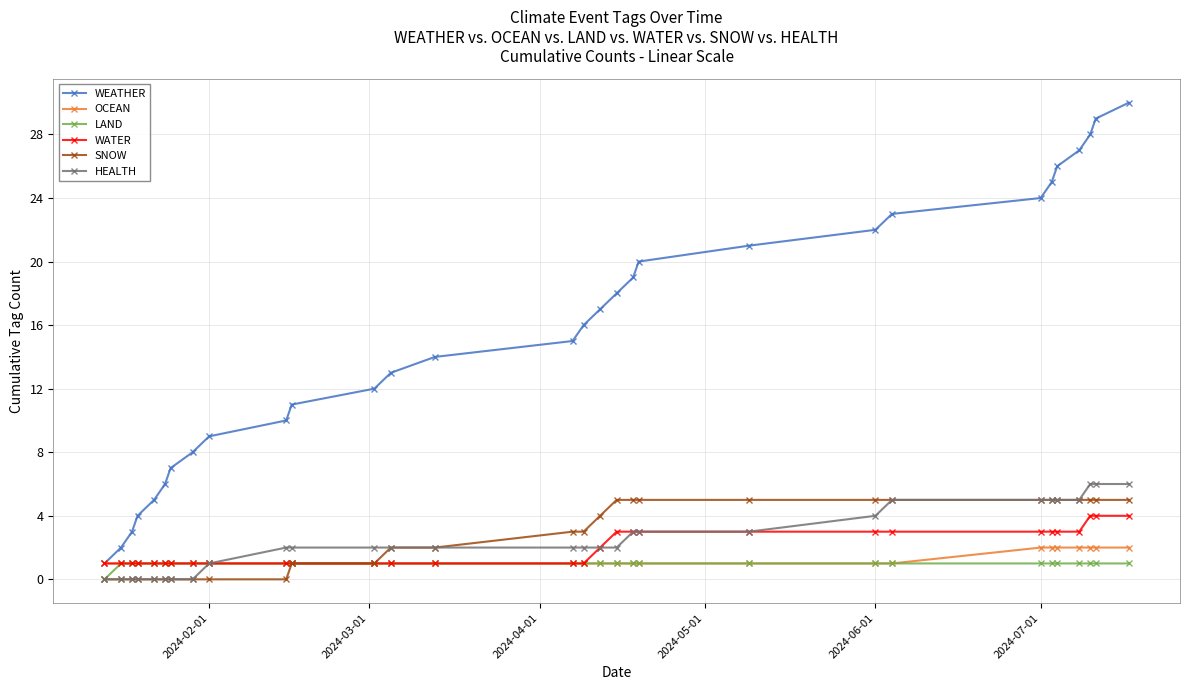

How many HEALTH values are between 0 and 5?

27